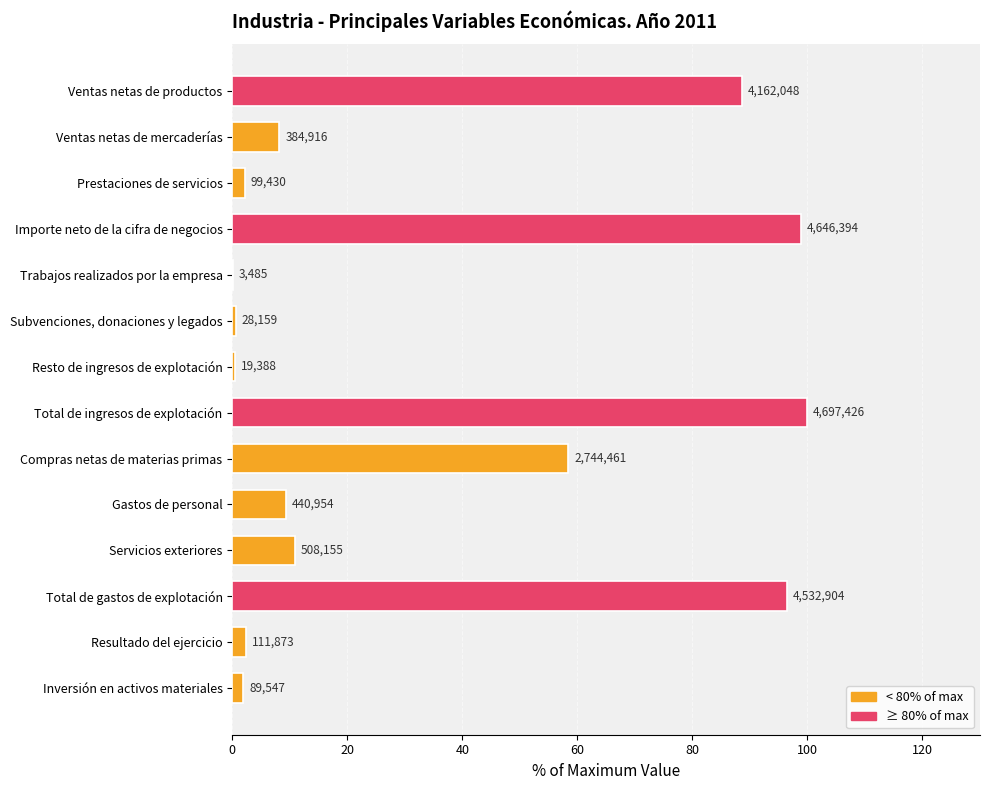

Does the chart contain stacked bars?

No